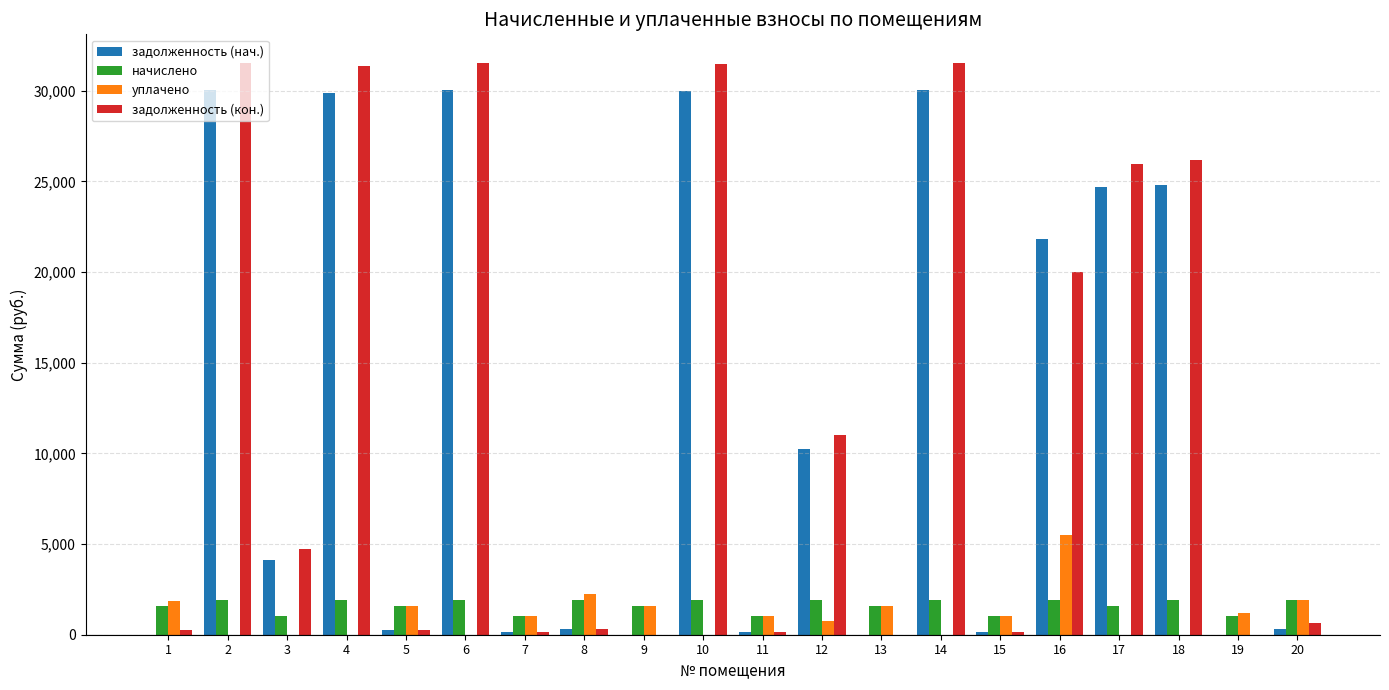

What is the total value across all series at 6?

63499.1